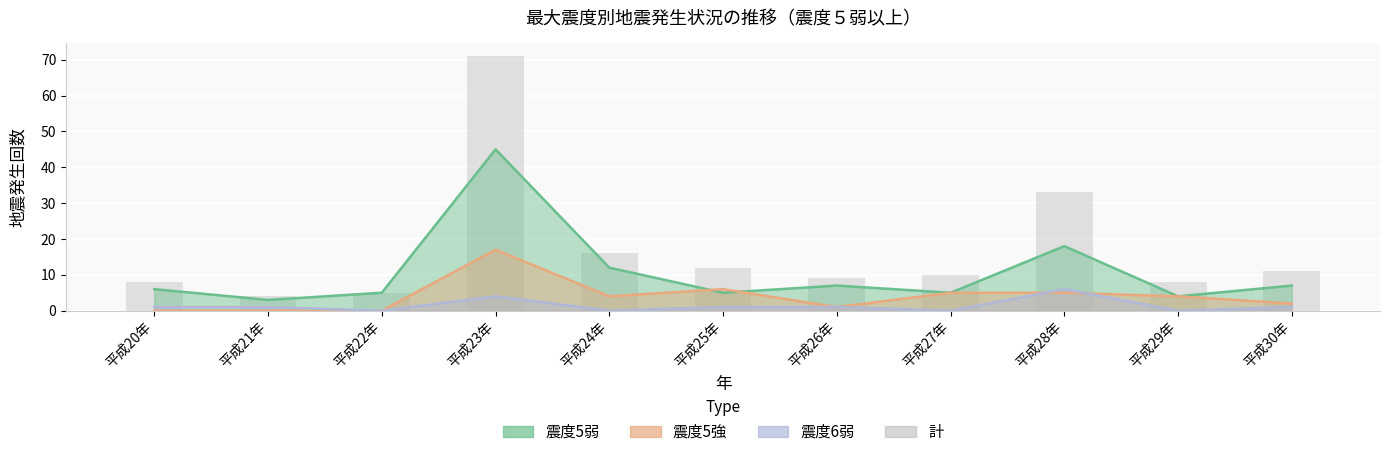

Where is the data nearest to the value 37?

平成28年